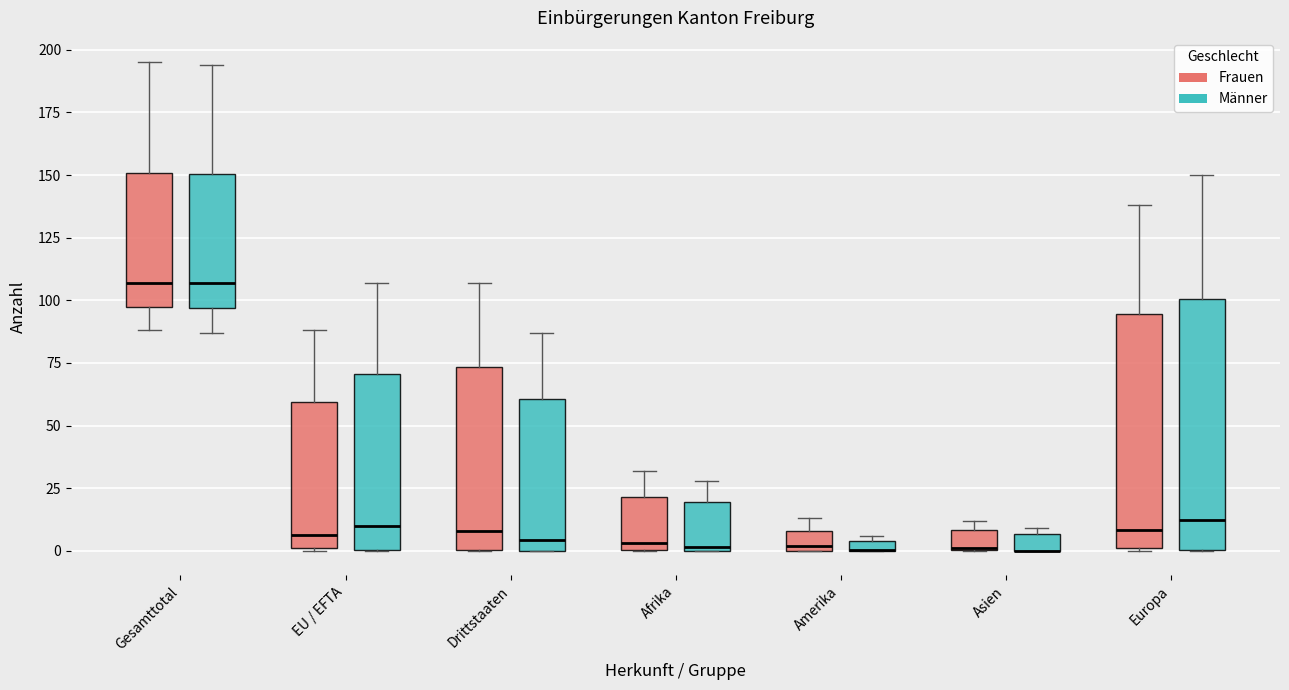

Comparing the boxes themselves (not the whiskers), which one is the tallest?

Europa (Männer)